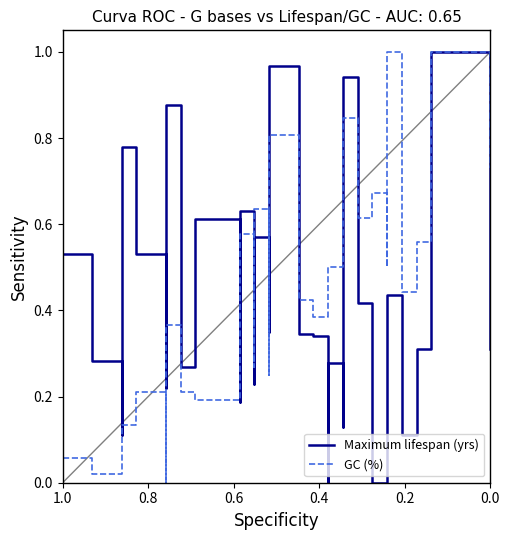

How many intersections are there between GC (%) and Maximum lifespan (yrs)?

9